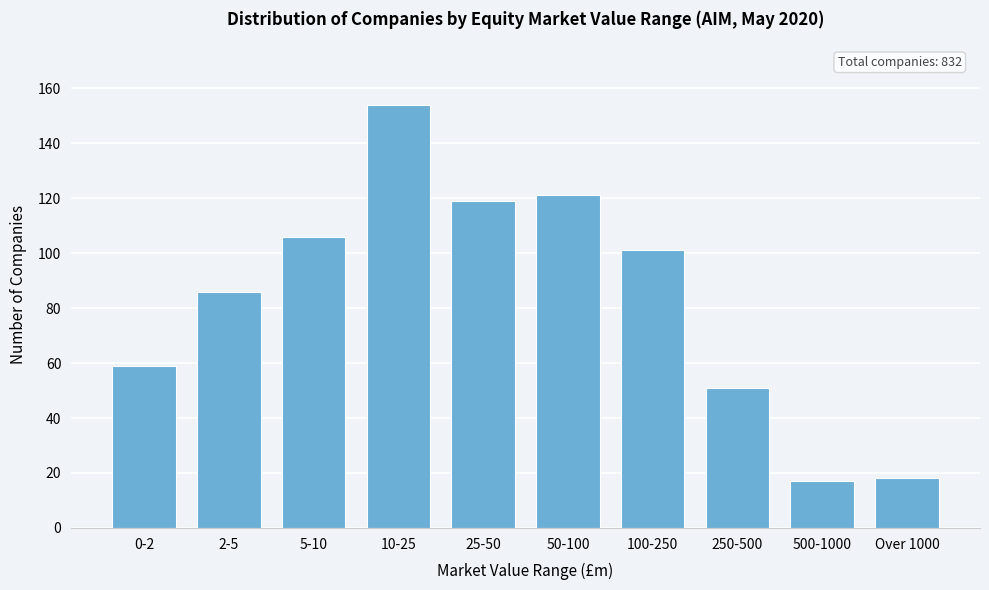

Reading left to right, what are all the values shown in this chart?

59	86	106	154	119	121	101	51	17	18